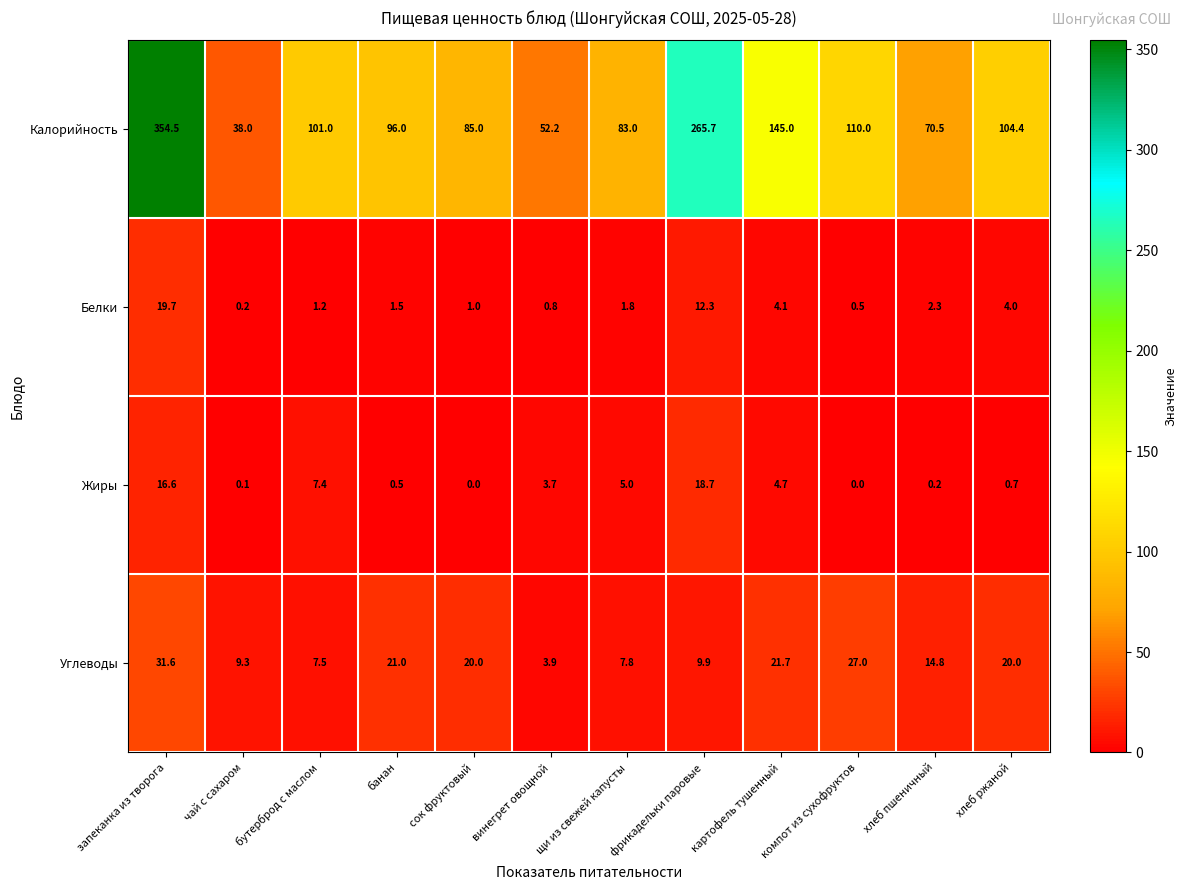

How many data points does each series have?

12